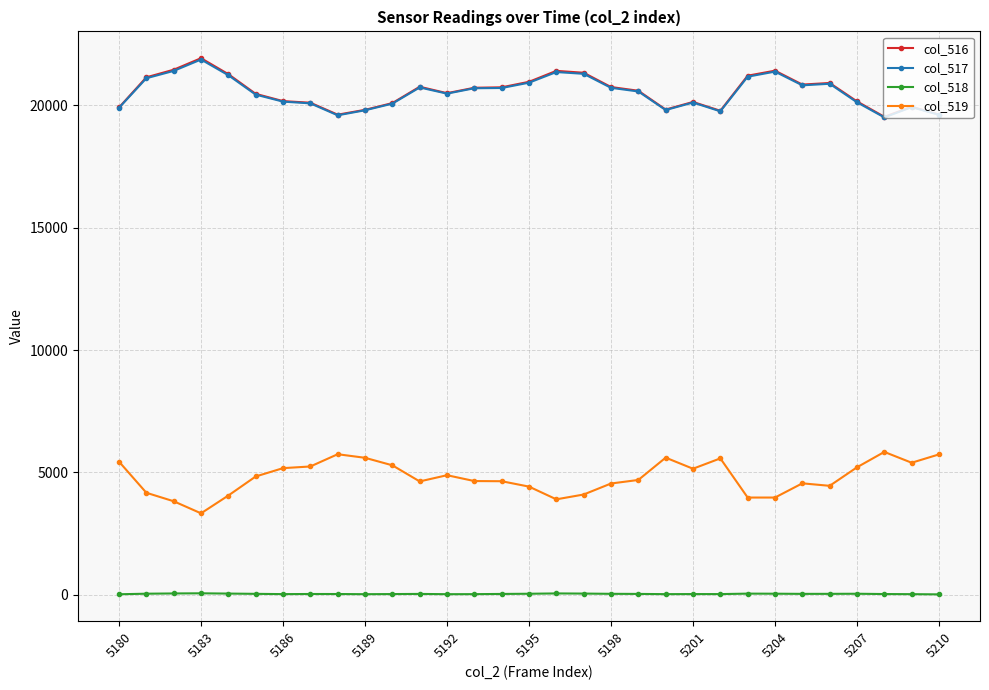

True or false: col_518 and col_519 cross at least once.

False